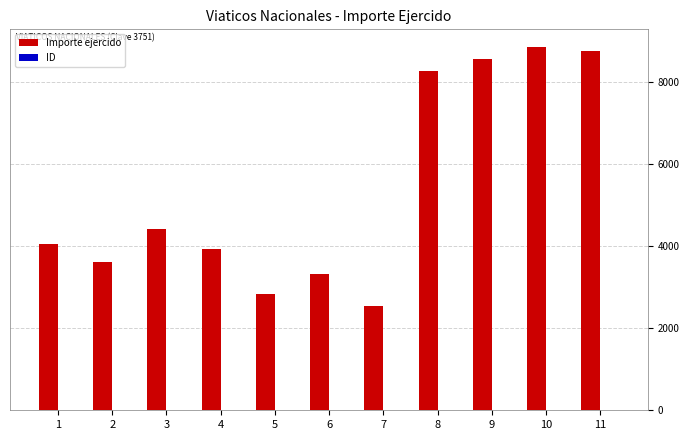

Which series changed the most between 3 and 9?

Importe ejercido